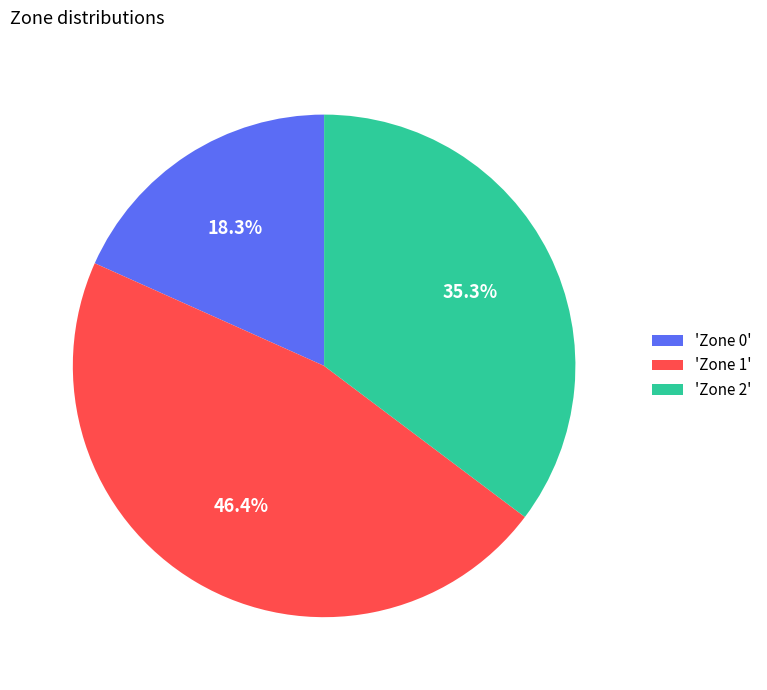

Approximately how many times larger is the value at 'Zone 1' compared to 'Zone 2'?

1.3